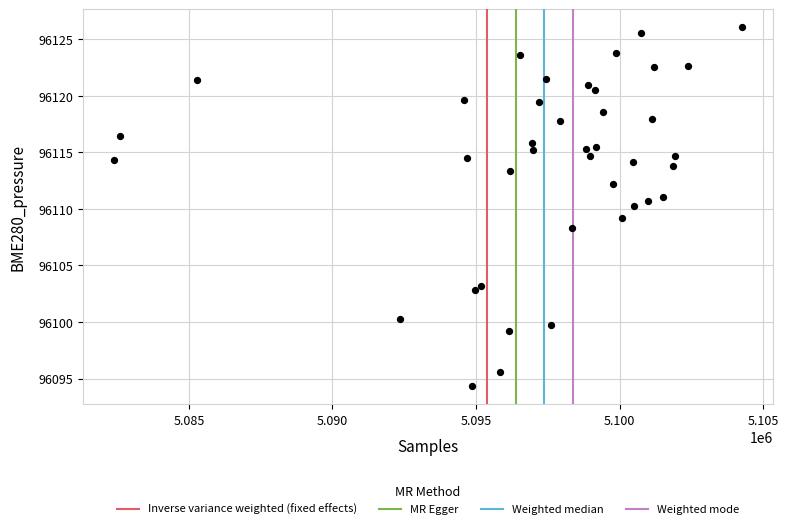

What is the range of X values (max minus min)?

21849.0